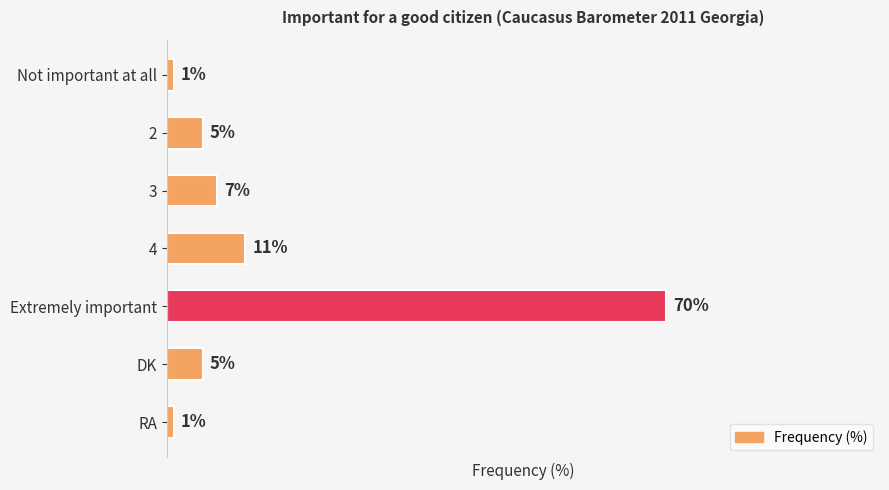

Which has a higher value, Extremely important or Not important at all?

Extremely important